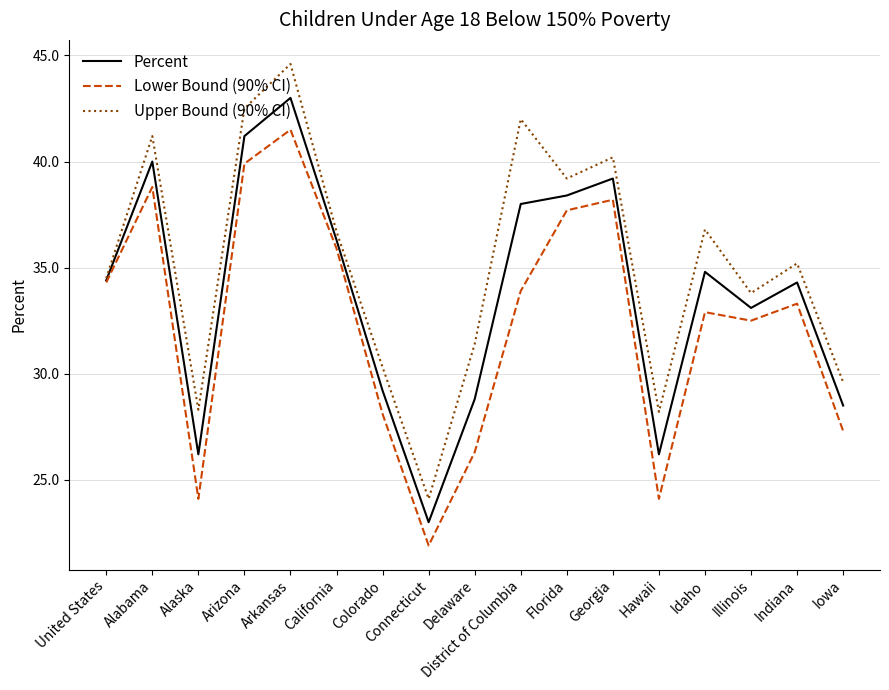

The value of Percent at Alaska is 26.2. True or false?

True